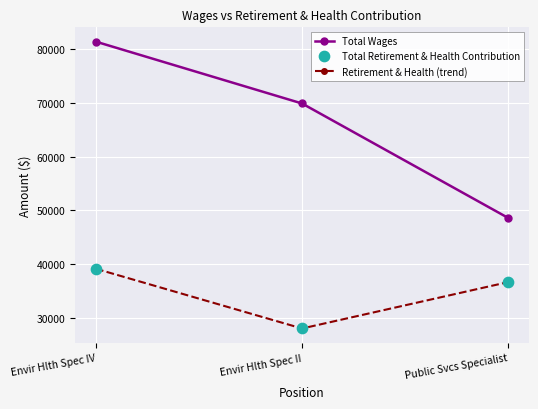

What is the total value across all series at Envir Hlth Spec II?

97890